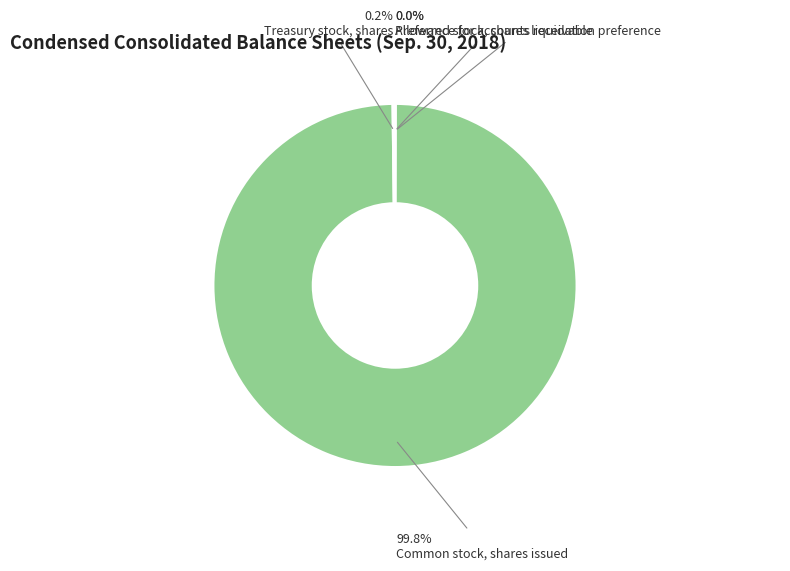

Is there any slice that represents more than half of the pie?

Yes